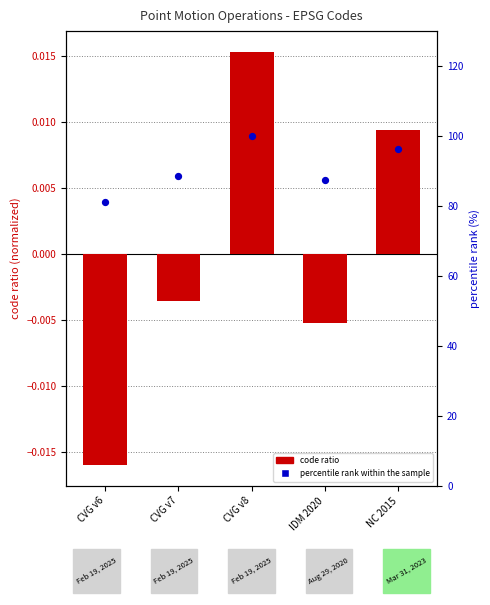

Which series has the largest total across all categories?

percentile rank within the sample